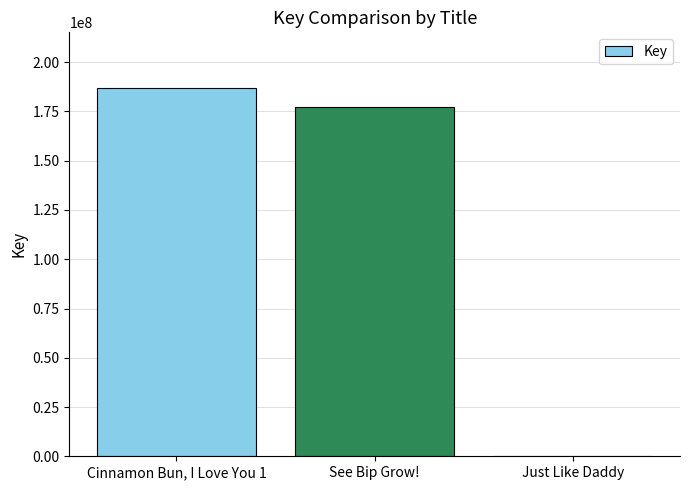

True or false: the data shows 5210 at Just Like Daddy.

True